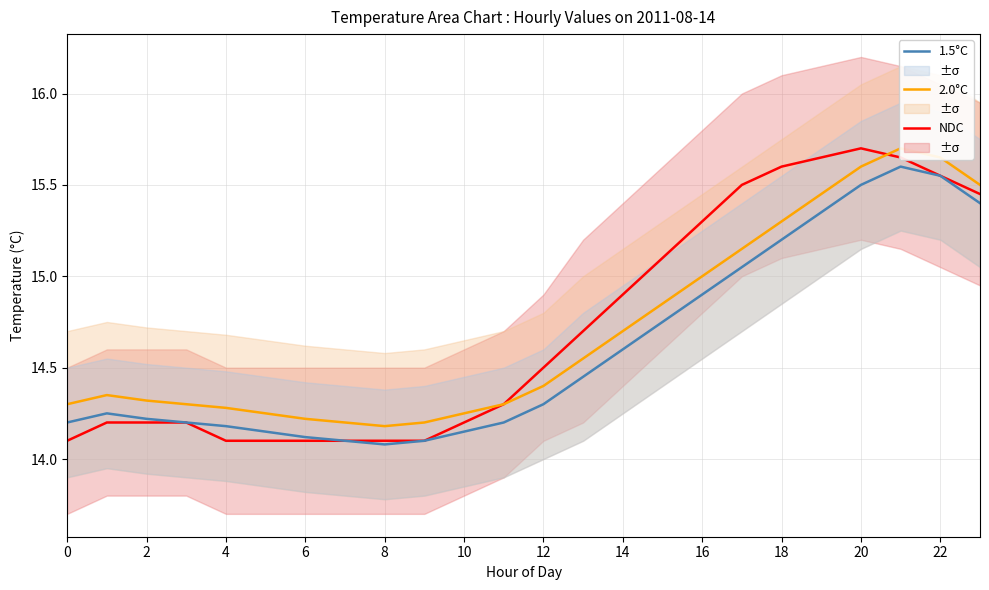

Is it true that NDC equals 20.8 at 20?

False